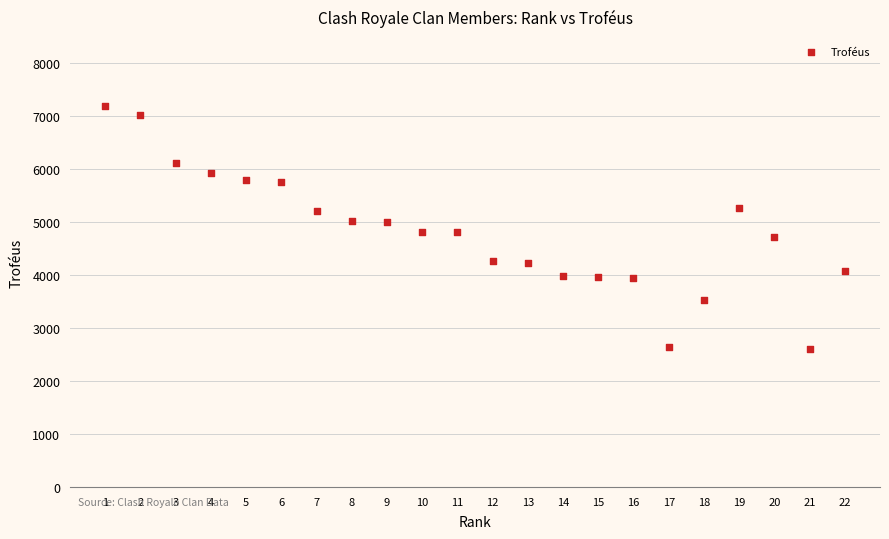

What is the range of X values (max minus min)?

21